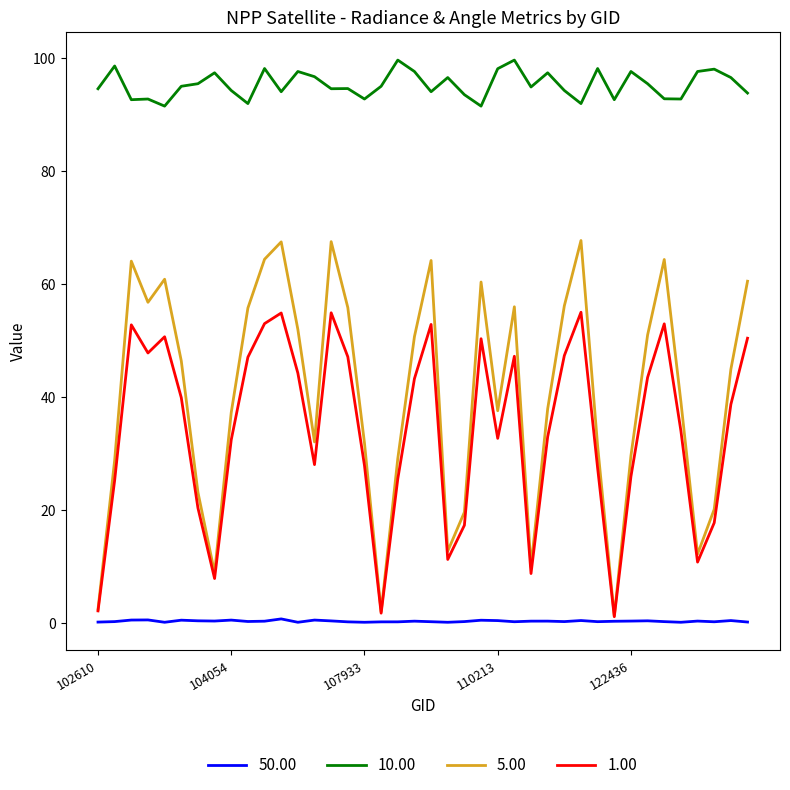

What is the greatest value displayed?

99.7